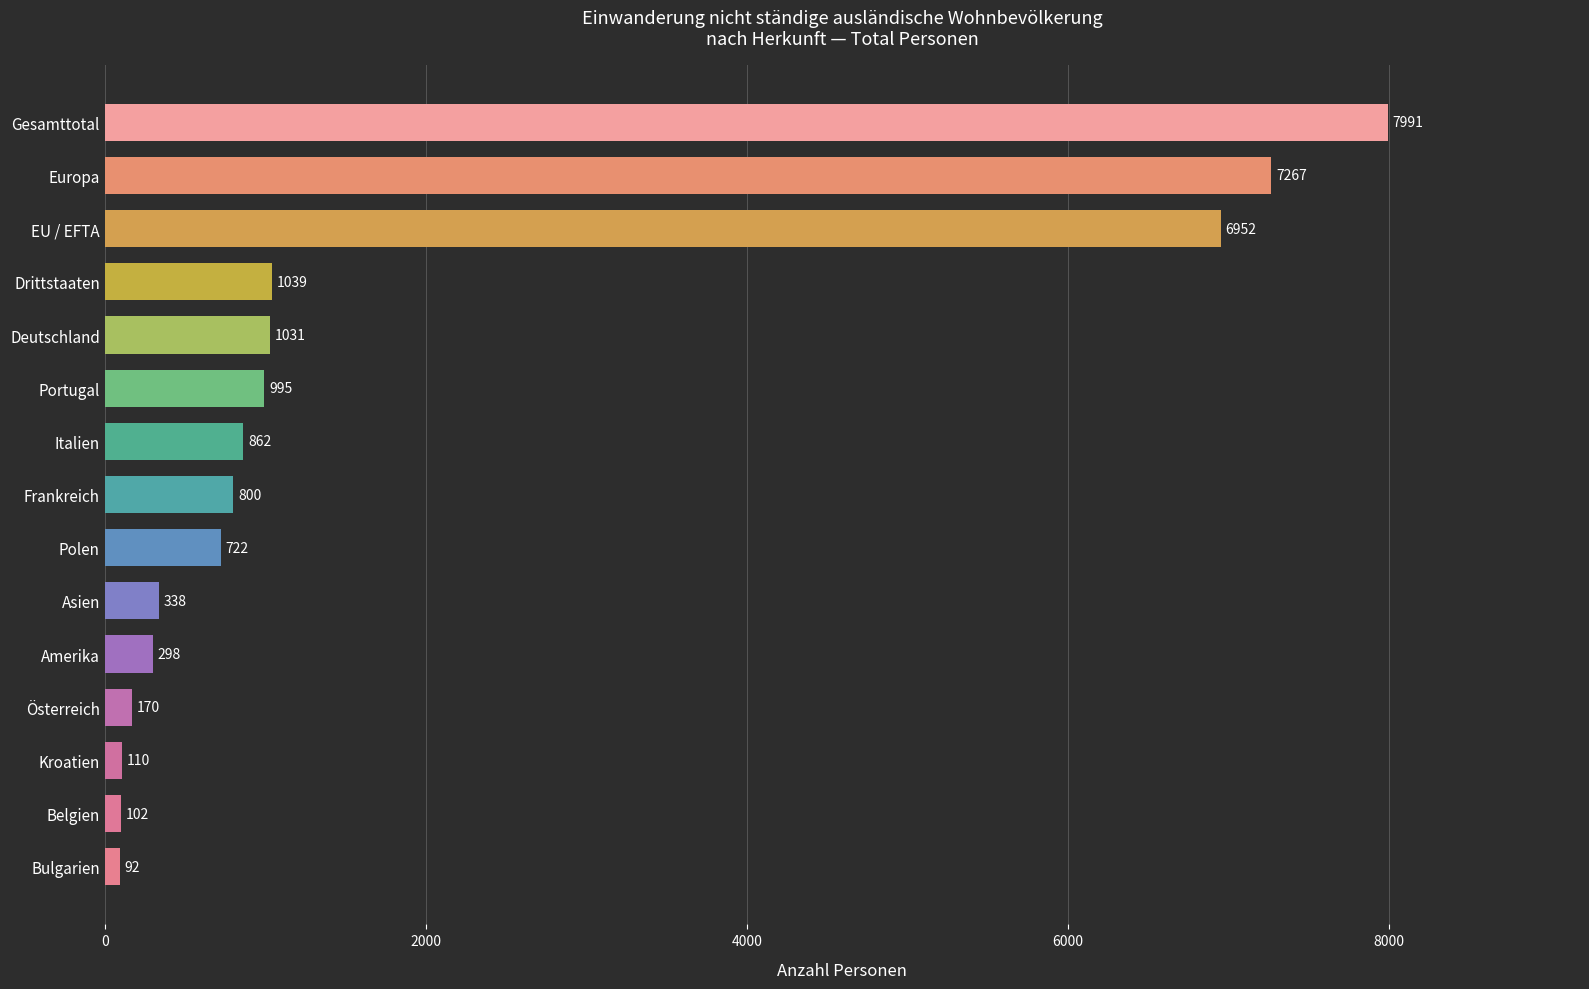

Reading top to bottom, list all the values displayed in this chart.

Gesamttotal=7991	Europa=7267	EU / EFTA=6952	Drittstaaten=1039	Deutschland=1031	Portugal=995	Italien=862	Frankreich=800	Polen=722	Asien=338	Amerika=298	Österreich=170	Kroatien=110	Belgien=102	Bulgarien=92